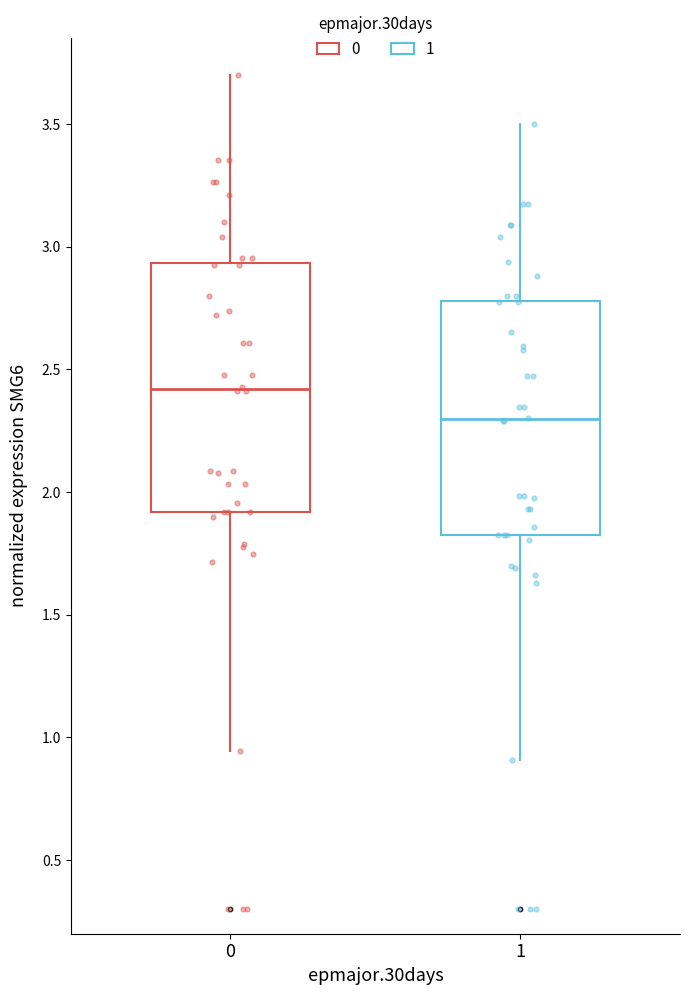

Which box is the tallest, from its lower edge to its upper edge?

0